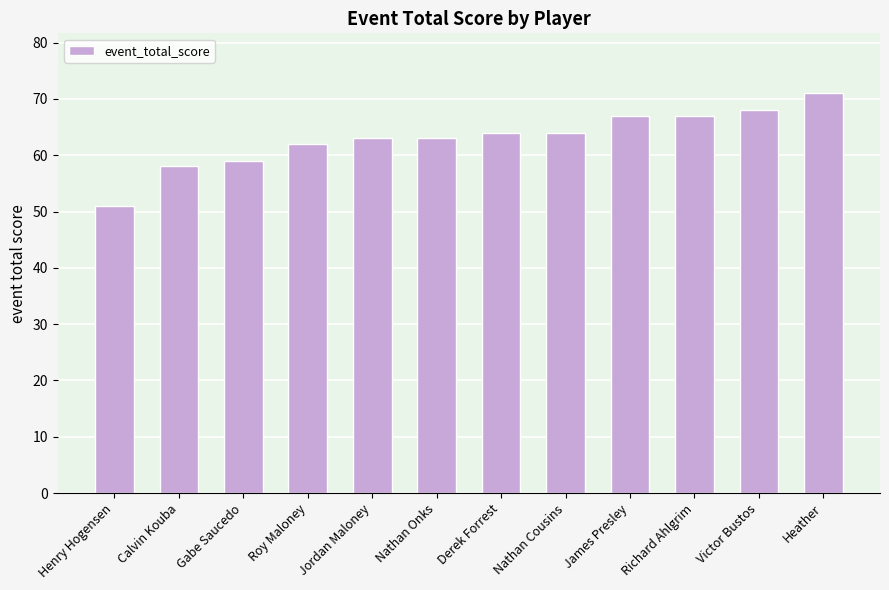

What is the value of the 9th bar from the left?

67